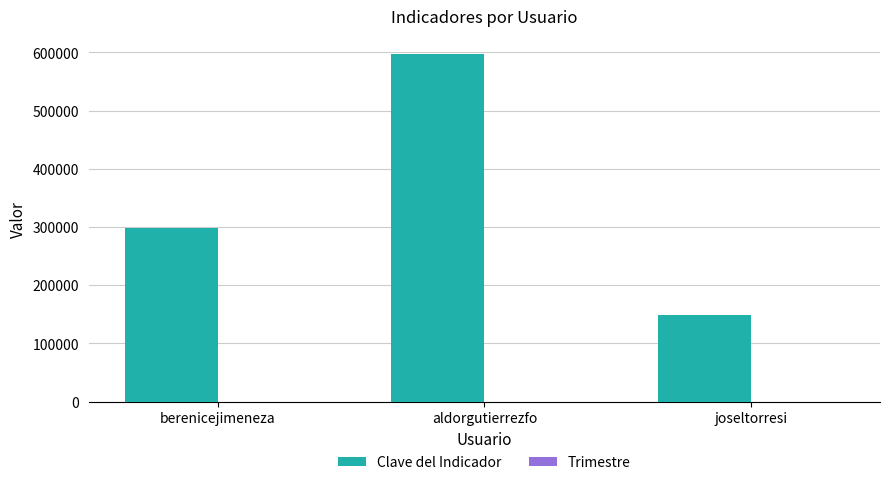

What is the difference between the Clave del Indicador values at berenicejimeneza and joseltorresi?

149512